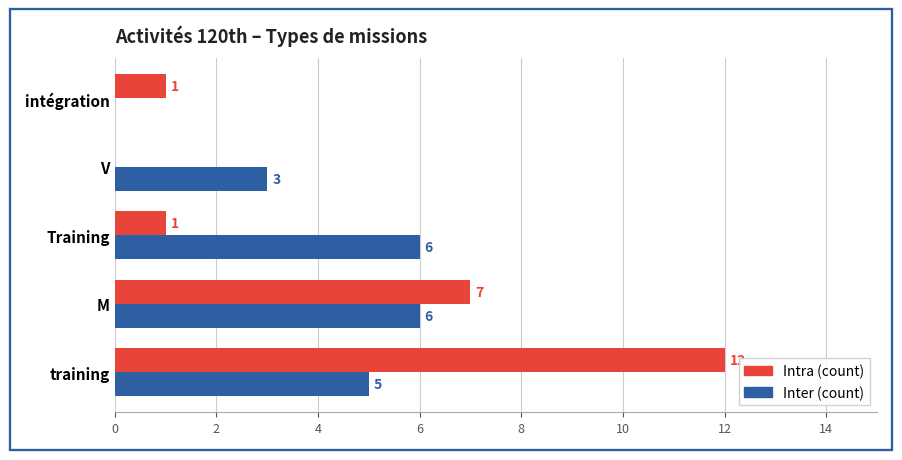

What are all the series names shown in the legend?

Intra (count), Inter (count)